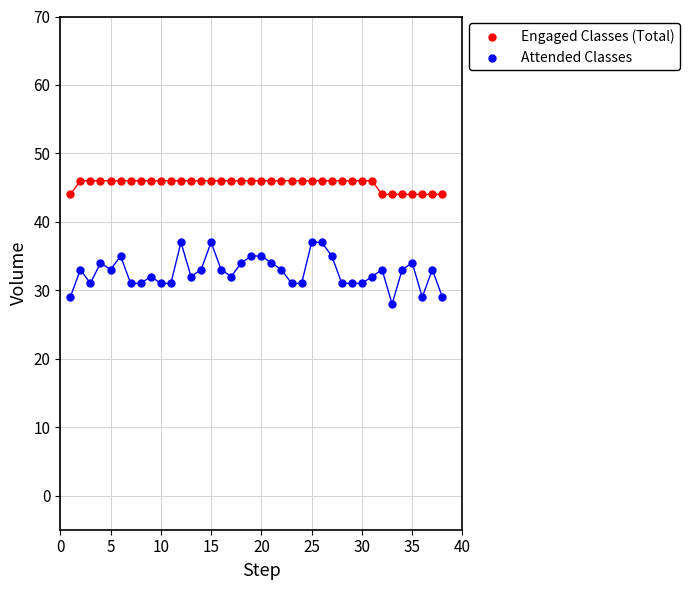

Which series has the widest spread of Y values?

Attended Classes